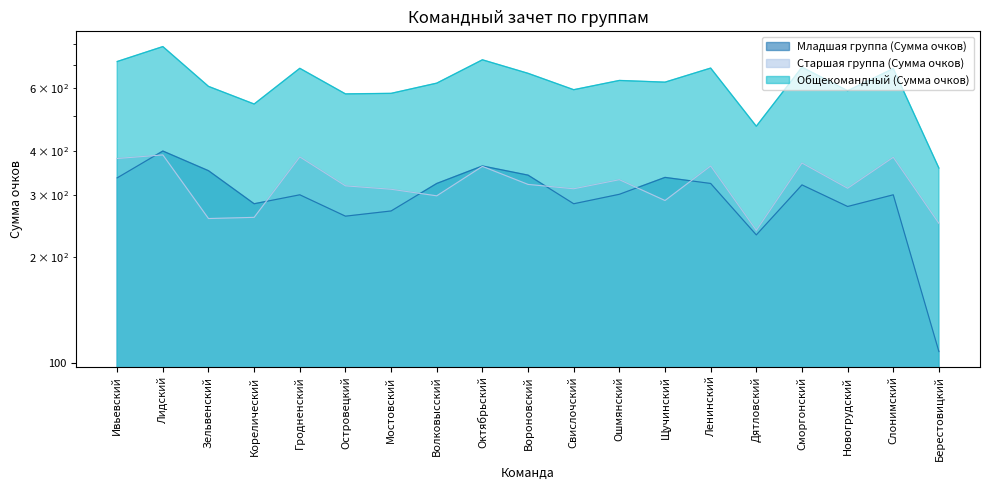

At which category does the chart reach its peak across all series?

Лидский